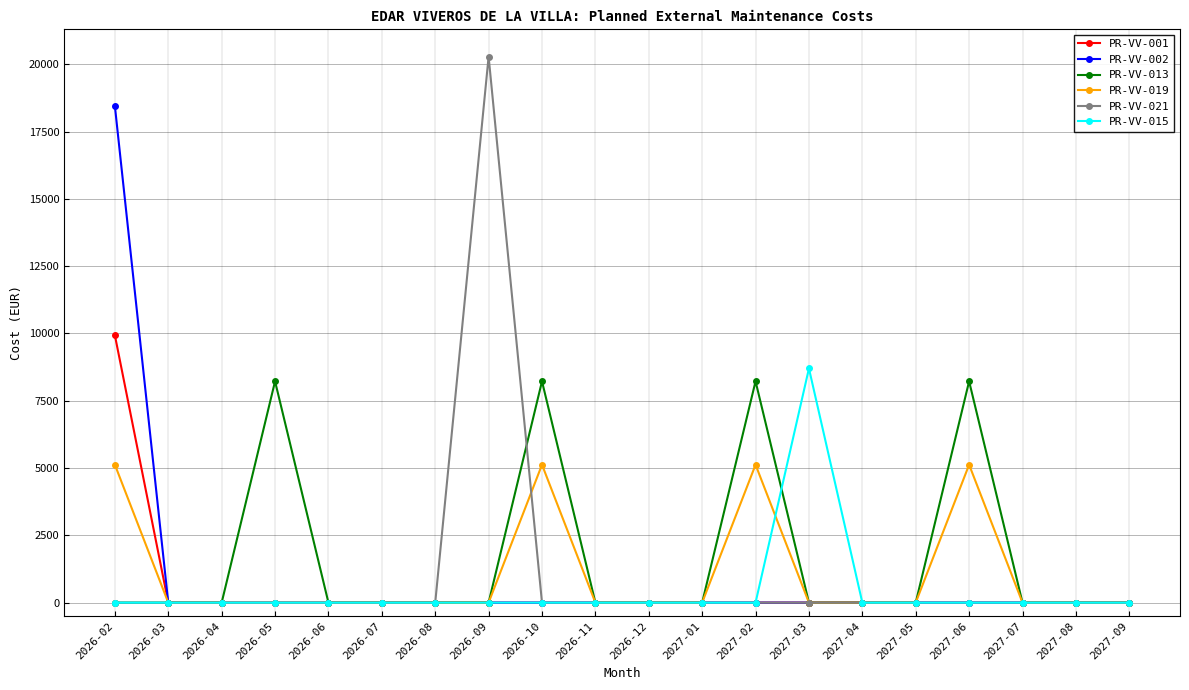

What position from the right is 2027-01?

9